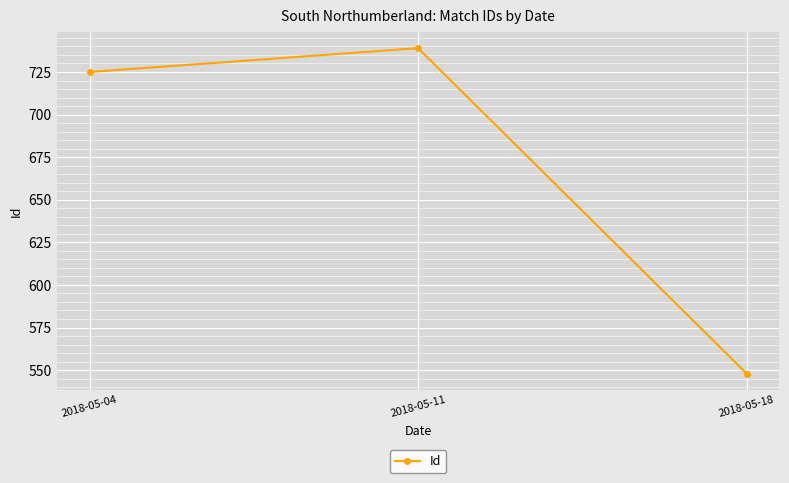

Which has a higher value, 2018-05-11 or 2018-05-18?

2018-05-11